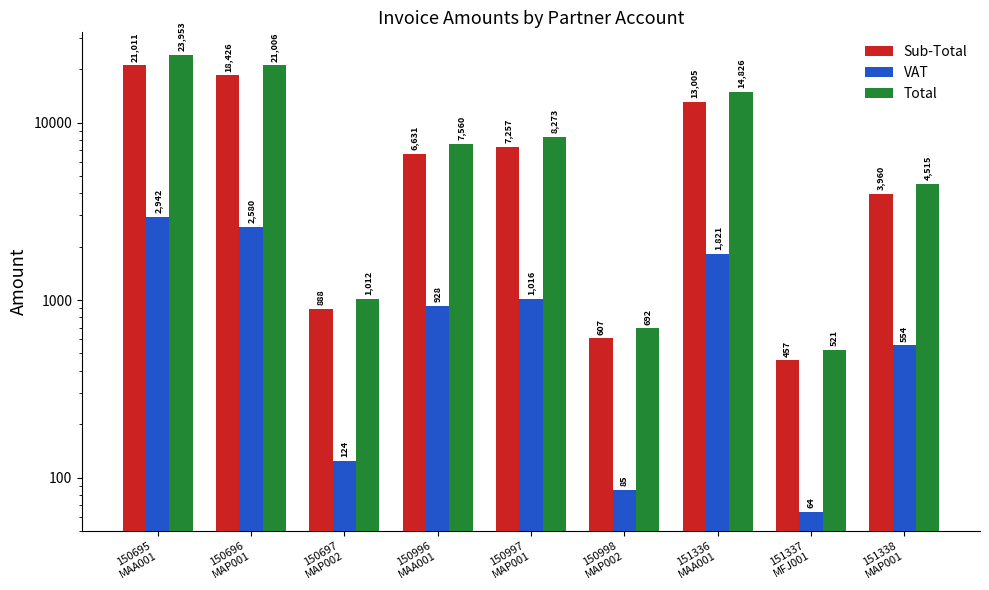

How many data points in Total are above 7559?

5